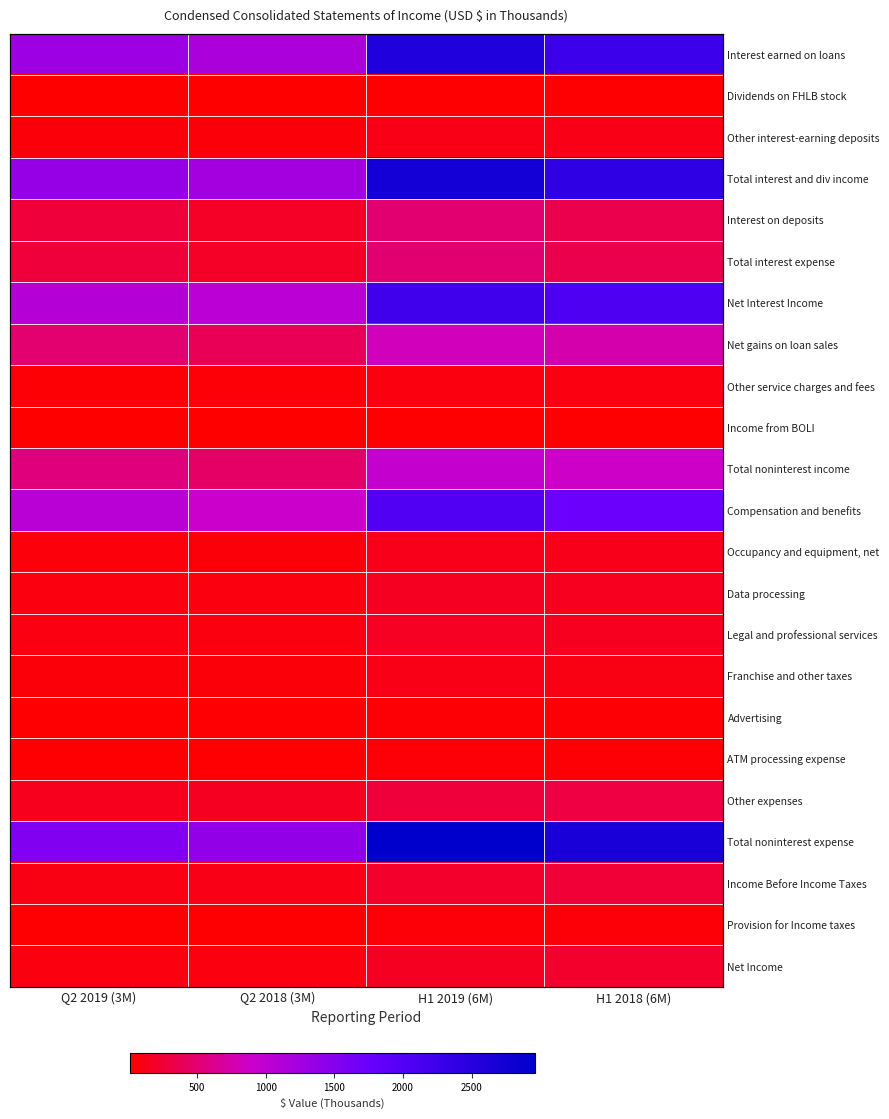

What is the greatest value displayed?

2962